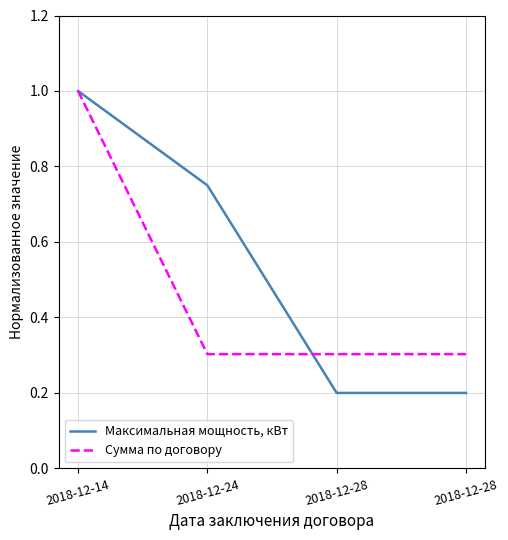

Is it true that Максимальная мощность, кВт equals 0.3 at 2018-12-28?

False